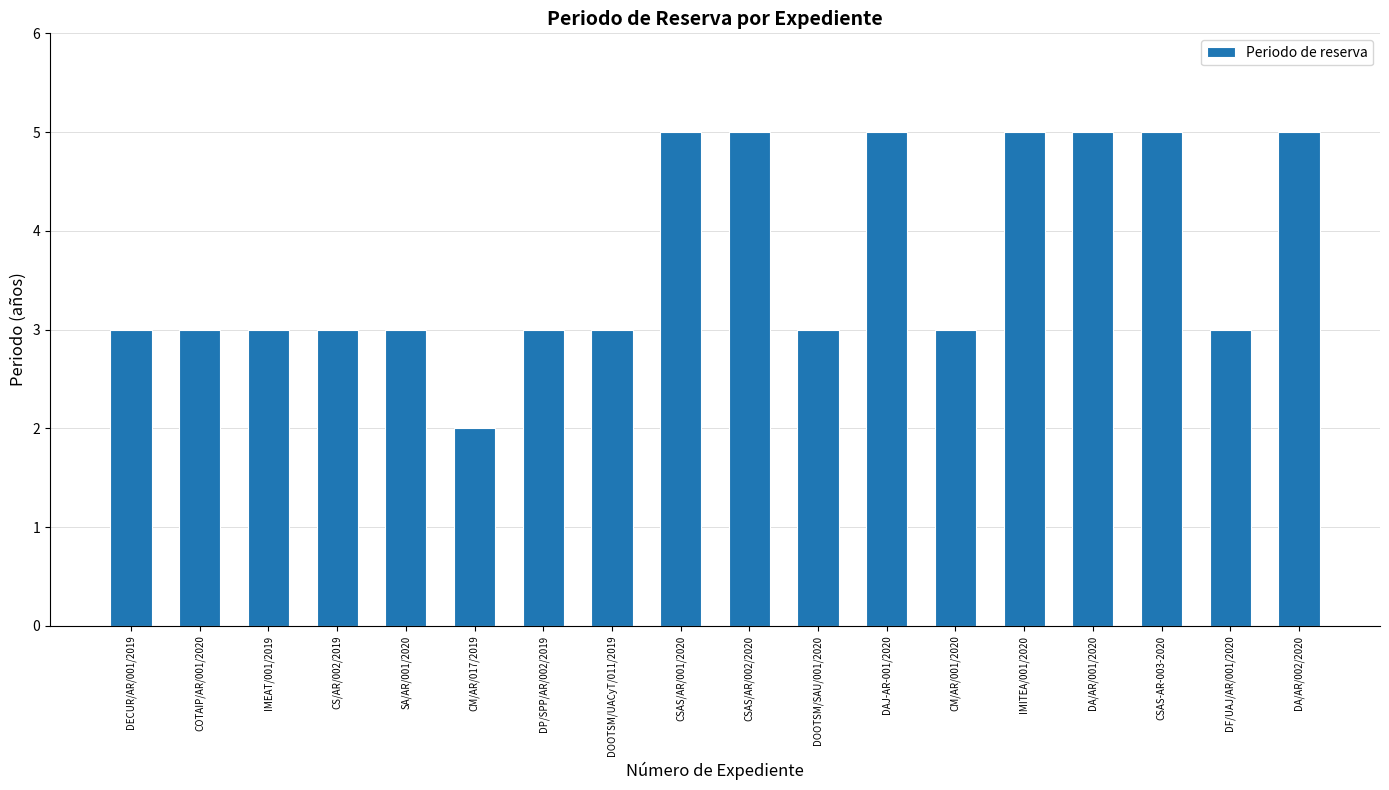

Reading right to left, list all the values displayed in this chart.

DA/AR/002/2020=5	DF/UAJ/AR/001/2020=3	CSAS-AR-003-2020=5	DA/AR/001/2020=5	IMITEA/001/2020=5	CM/AR/001/2020=3	DAJ-AR-001/2020=5	DOOTSM/SAU/001/2020=3	CSAS/AR/002/2020=5	CSAS/AR/001/2020=5	DOOTSM/UACyT/011/2019=3	DP/SPP/AR/002/2019=3	CM/AR/017/2019=2	SA/AR/001/2020=3	CS/AR/002/2019=3	IMEAT/001/2019=3	COTAIP/AR/001/2020=3	DECUR/AR/001/2019=3